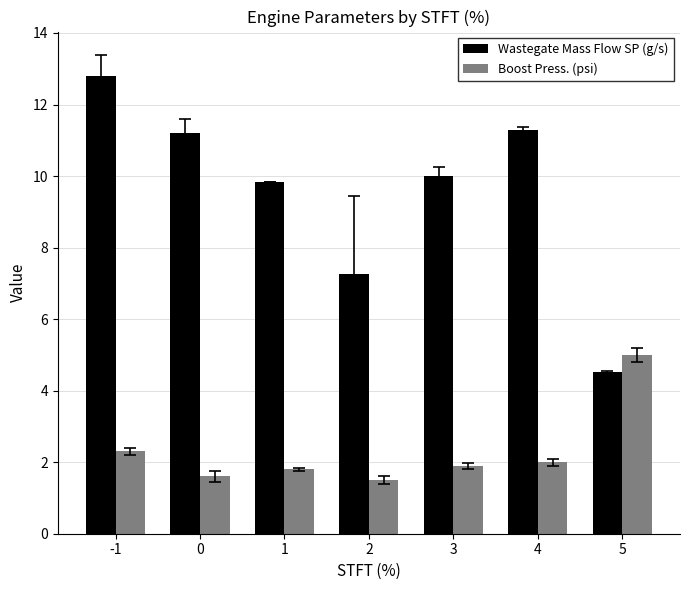

What is the difference between the maximum and second lowest values in the Wastegate Mass Flow SP (g/s) series?

5.5